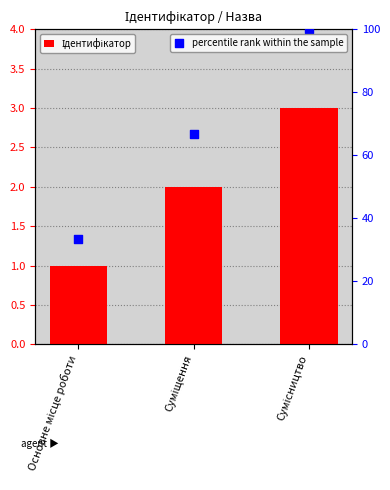

What is the total value across all series at Основне місце роботи?

34.3